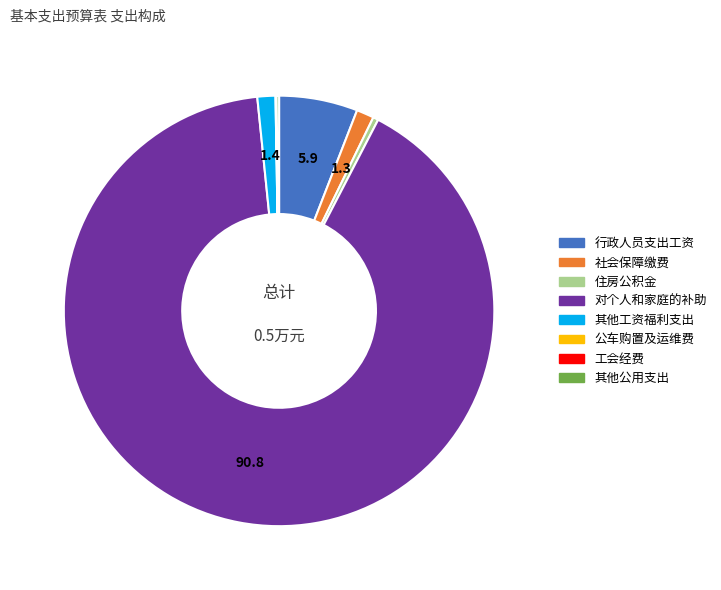

Between 行政人员支出工资 and 社会保障缴费, which is larger?

行政人员支出工资